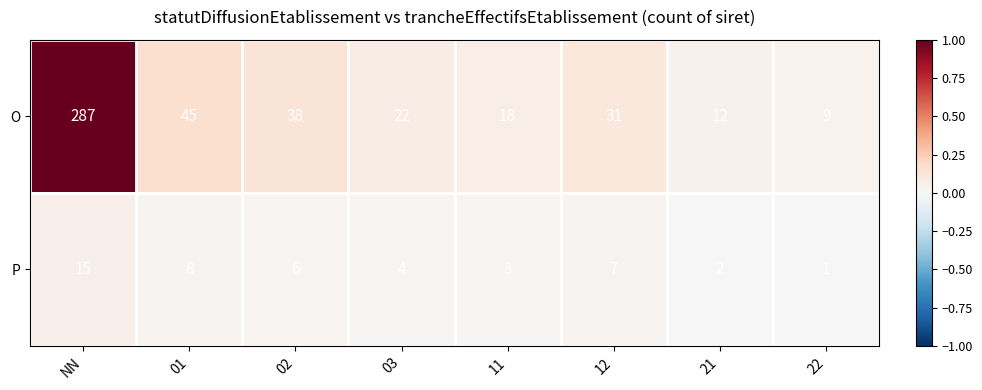

Which series has the largest total across all categories?

O